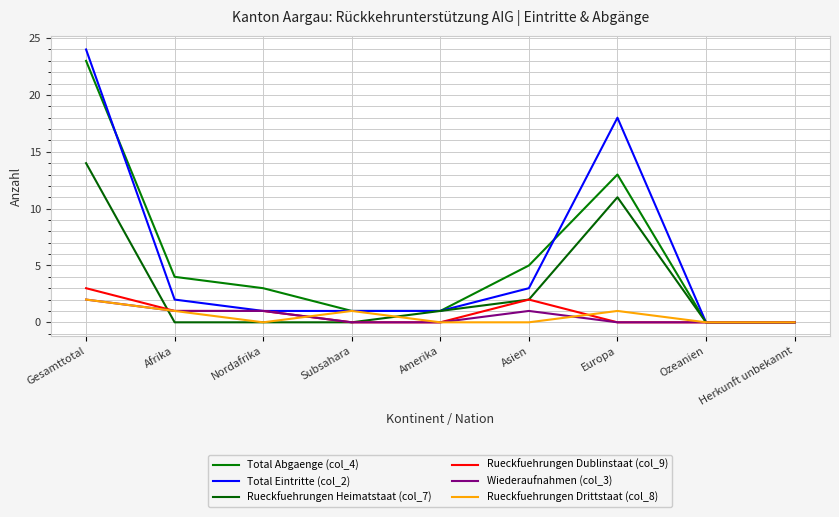

True or false: Total Abgaenge (col_4) has a value of 7 at Afrika.

False